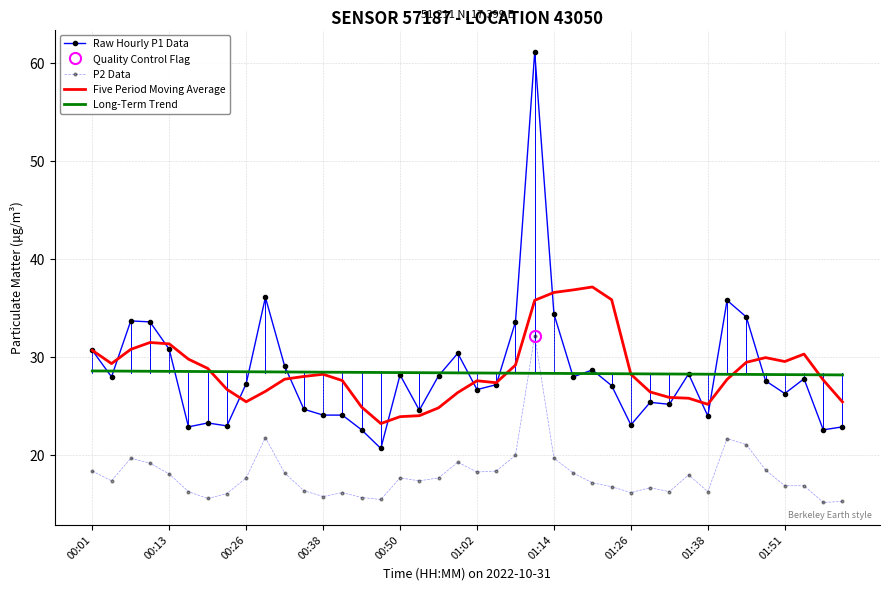

How many categories are shown in the chart?

40